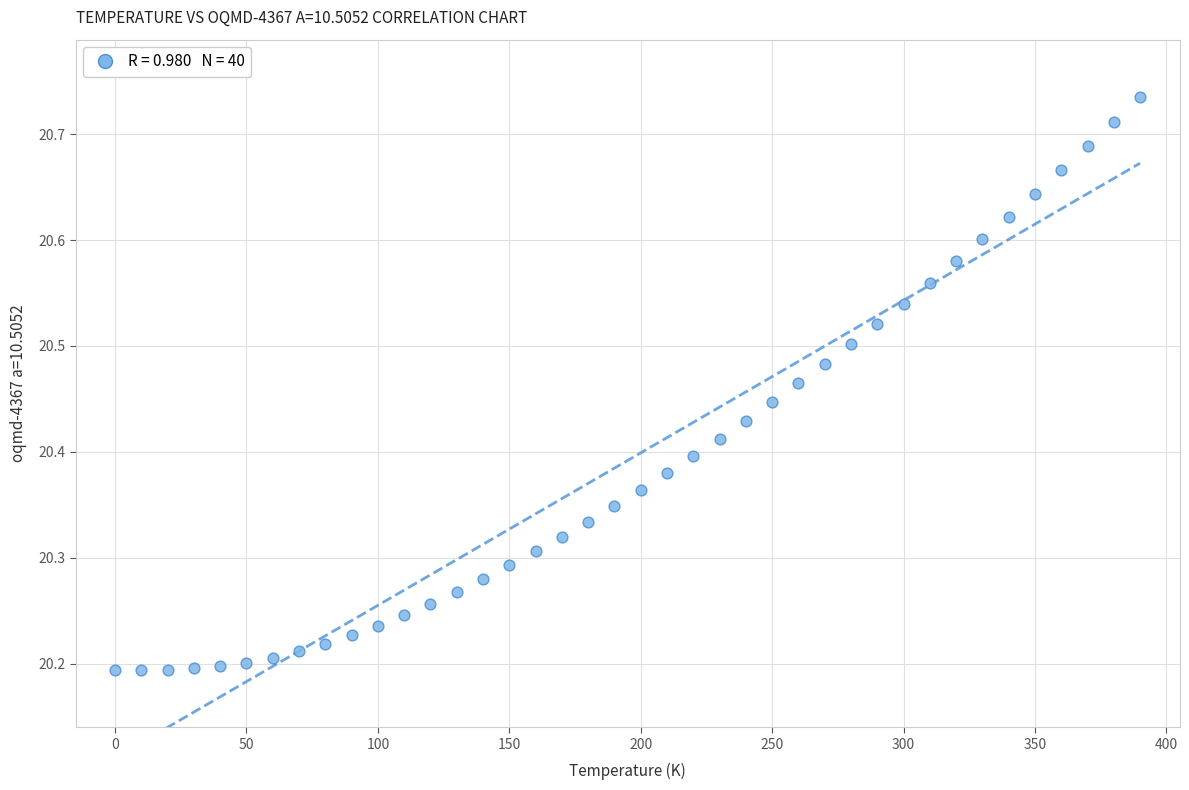

What is the range of X values (max minus min)?

390.0